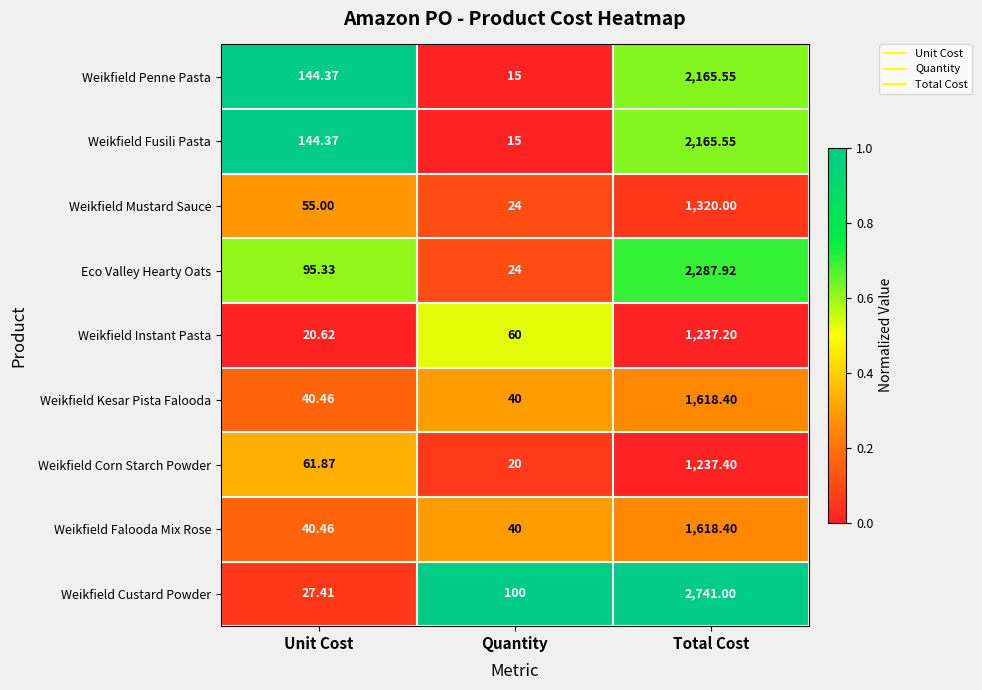

What is the difference between the highest and lowest values at Total Cost?

1503.8